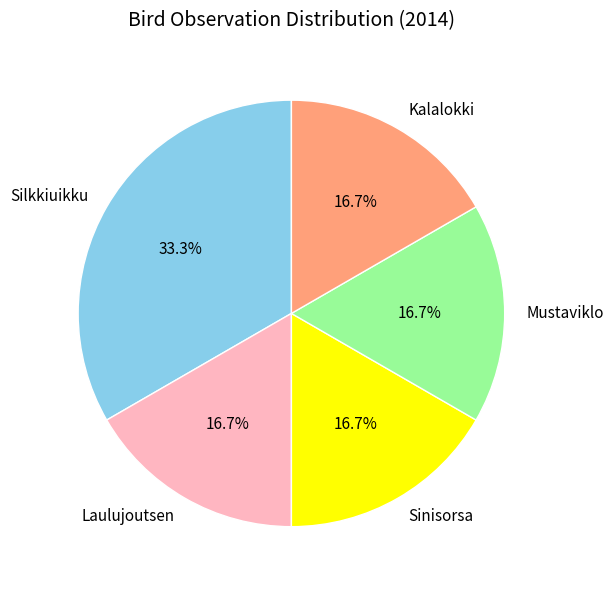

What is the ratio of the value at Silkkiuikku to the value at Sinisorsa?

2.0